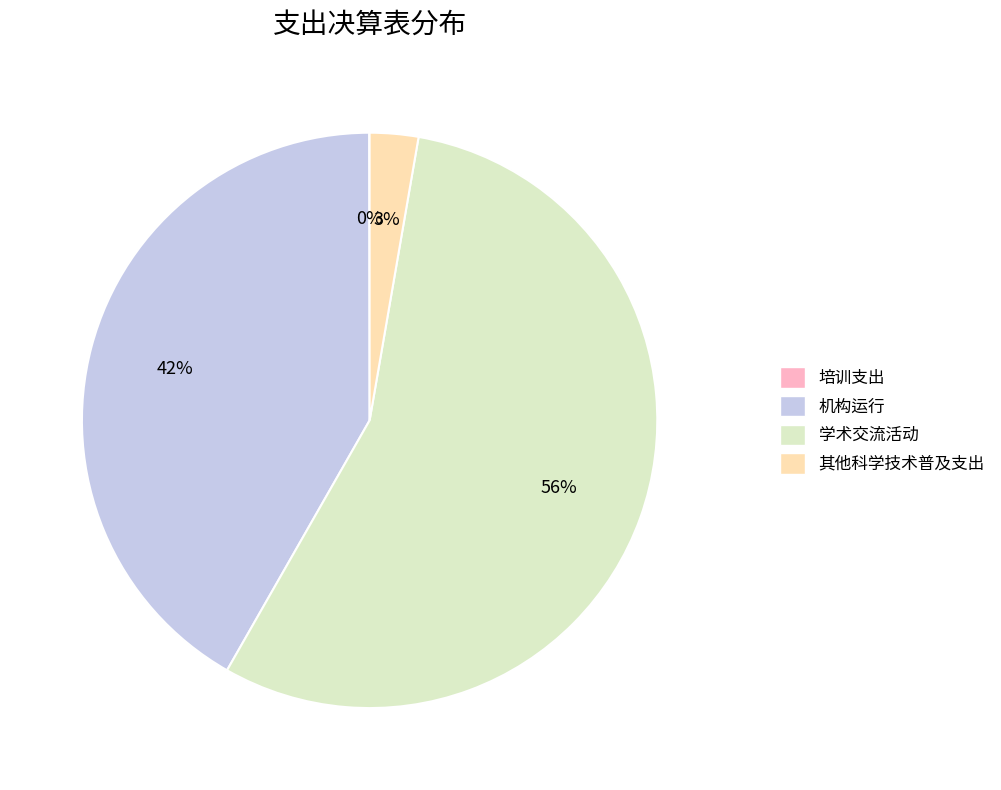

Do 其他科学技术普及支出 and 机构运行 together represent more than half of the pie?

No